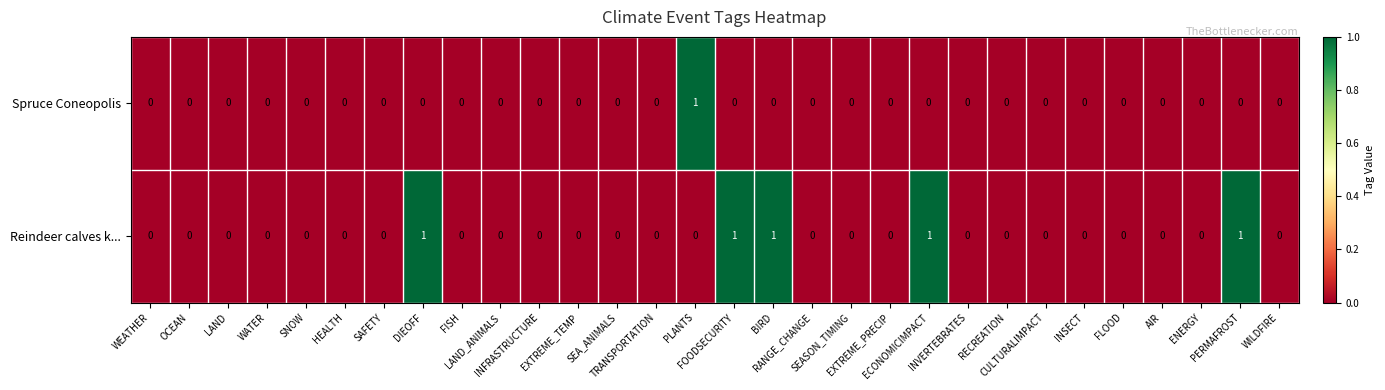

Which series has the largest total across all categories?

Reindeer calves k...